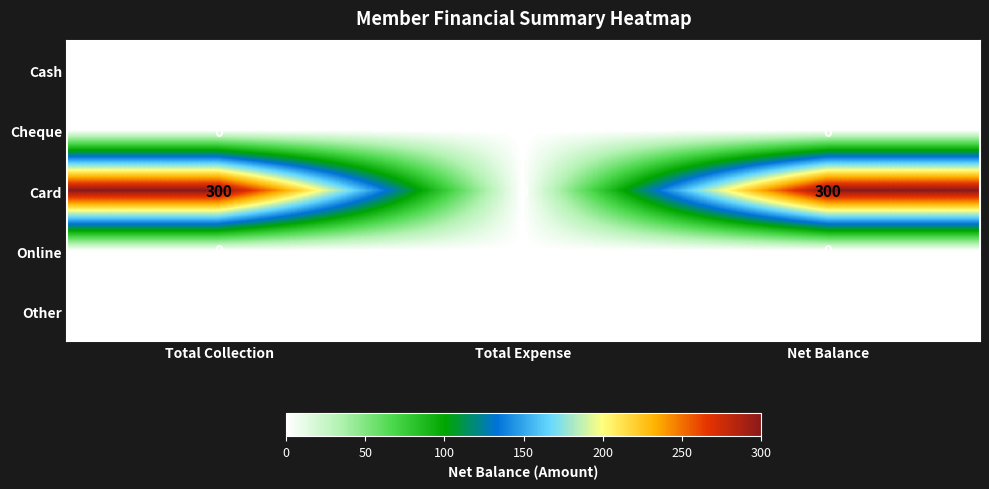

What is the spread (max minus min) of values at Total Collection?

300